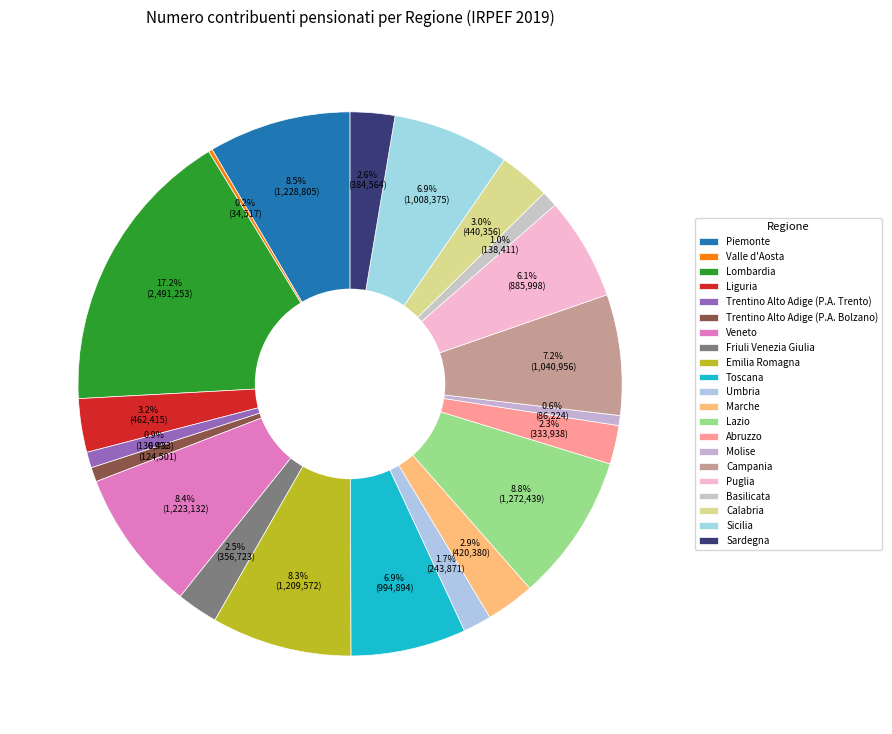

True or false: Abruzzo accounts for 12% of the total.

False